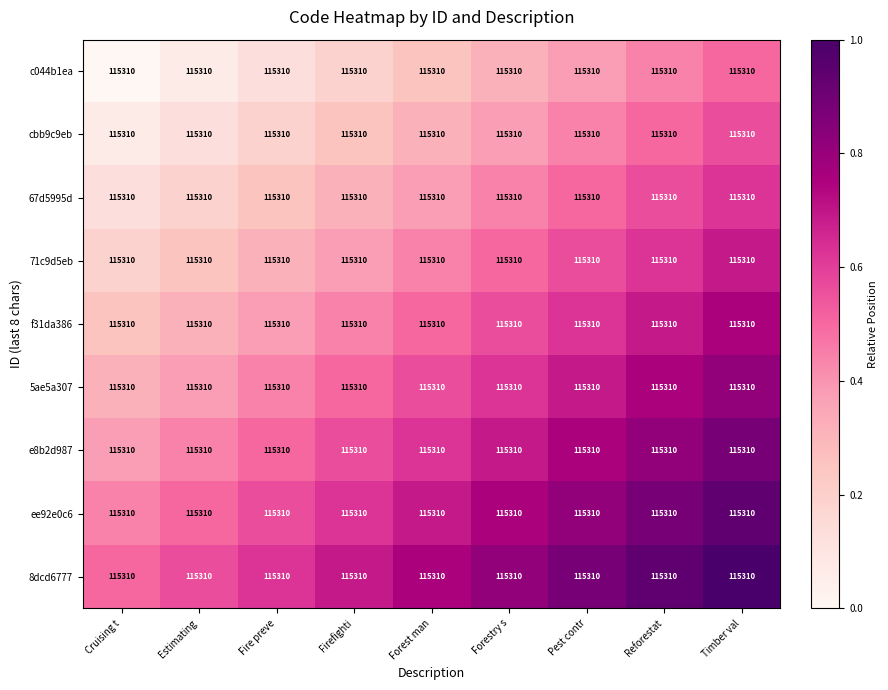

Reading right to left, extract all data points from this chart.

c044b1ea: Timber val=115310.0	Reforestat=115310.0	Pest contr=115310.0	Forestry s=115310.0	Forest man=115310.0	Firefighti=115310.0	Fire preve=115310.0	Estimating=115310.0	Cruising t=115310.0
cbb9c9eb: Timber val=115310.0	Reforestat=115310.0	Pest contr=115310.0	Forestry s=115310.0	Forest man=115310.0	Firefighti=115310.0	Fire preve=115310.0	Estimating=115310.0	Cruising t=115310.0
67d5995d: Timber val=115310.0	Reforestat=115310.0	Pest contr=115310.0	Forestry s=115310.0	Forest man=115310.0	Firefighti=115310.0	Fire preve=115310.0	Estimating=115310.0	Cruising t=115310.0
71c9d5eb: Timber val=115310.0	Reforestat=115310.0	Pest contr=115310.0	Forestry s=115310.0	Forest man=115310.0	Firefighti=115310.0	Fire preve=115310.0	Estimating=115310.0	Cruising t=115310.0
f31da386: Timber val=115310.0	Reforestat=115310.0	Pest contr=115310.0	Forestry s=115310.0	Forest man=115310.0	Firefighti=115310.0	Fire preve=115310.0	Estimating=115310.0	Cruising t=115310.0
5ae5a307: Timber val=115310.0	Reforestat=115310.0	Pest contr=115310.0	Forestry s=115310.0	Forest man=115310.0	Firefighti=115310.0	Fire preve=115310.0	Estimating=115310.0	Cruising t=115310.0
e8b2d987: Timber val=115310.0	Reforestat=115310.0	Pest contr=115310.0	Forestry s=115310.0	Forest man=115310.0	Firefighti=115310.0	Fire preve=115310.0	Estimating=115310.0	Cruising t=115310.0
ee92e0c6: Timber val=115310.0	Reforestat=115310.0	Pest contr=115310.0	Forestry s=115310.0	Forest man=115310.0	Firefighti=115310.0	Fire preve=115310.0	Estimating=115310.0	Cruising t=115310.0
8dcd6777: Timber val=115310.0	Reforestat=115310.0	Pest contr=115310.0	Forestry s=115310.0	Forest man=115310.0	Firefighti=115310.0	Fire preve=115310.0	Estimating=115310.0	Cruising t=115310.0